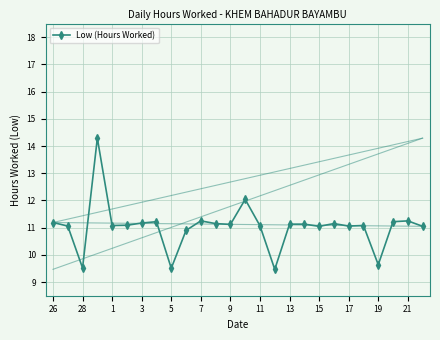

What is the greatest value displayed?

14.3